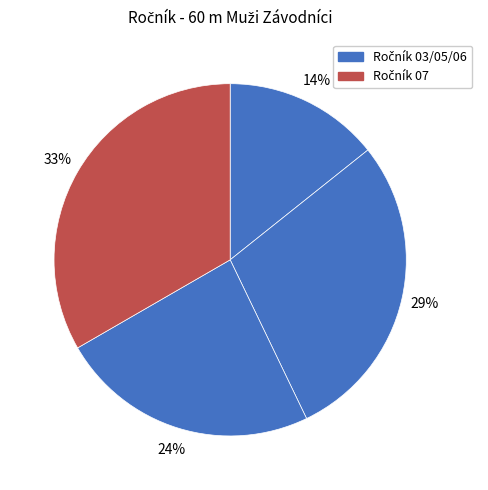

Count the number of slices in the pie.

4